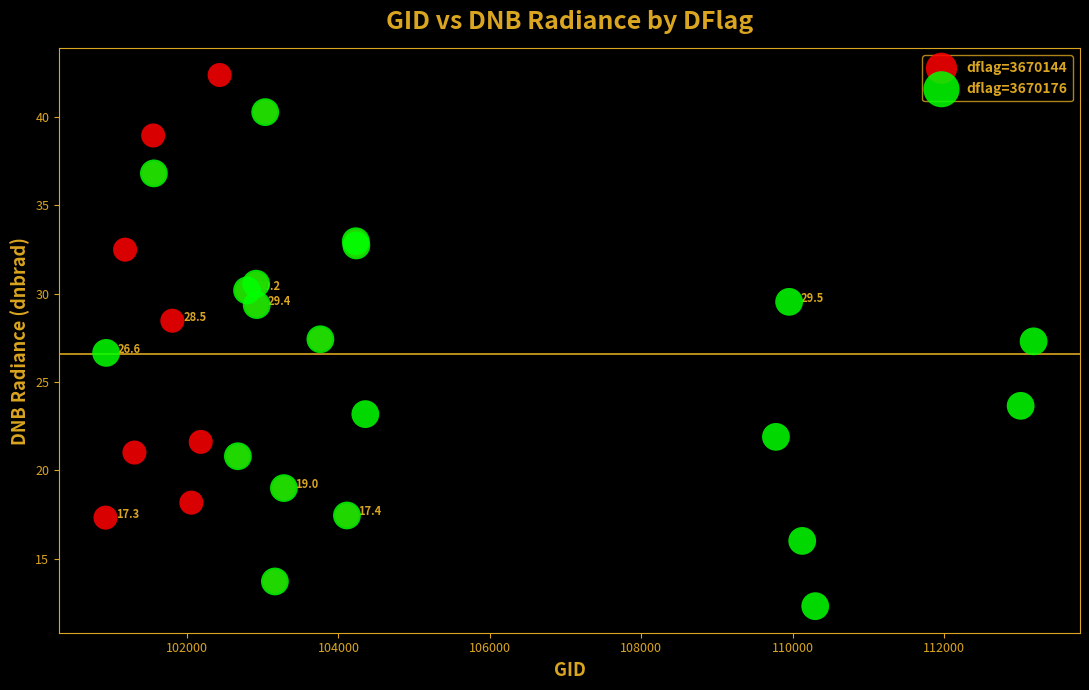

Which series contains the lowest Y value?

dflag=3670176